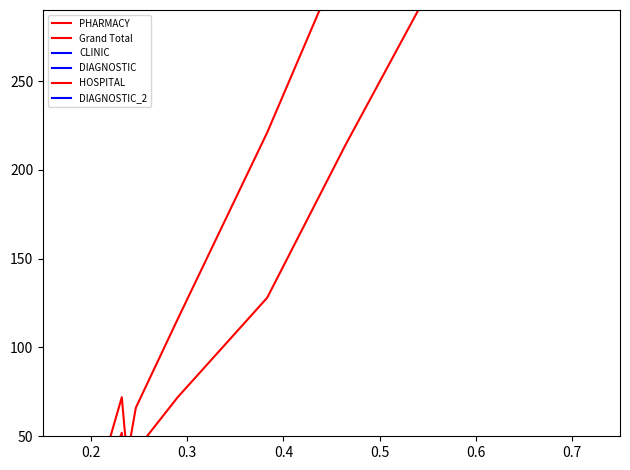

Which series has the largest range (max minus min)?

Grand Total